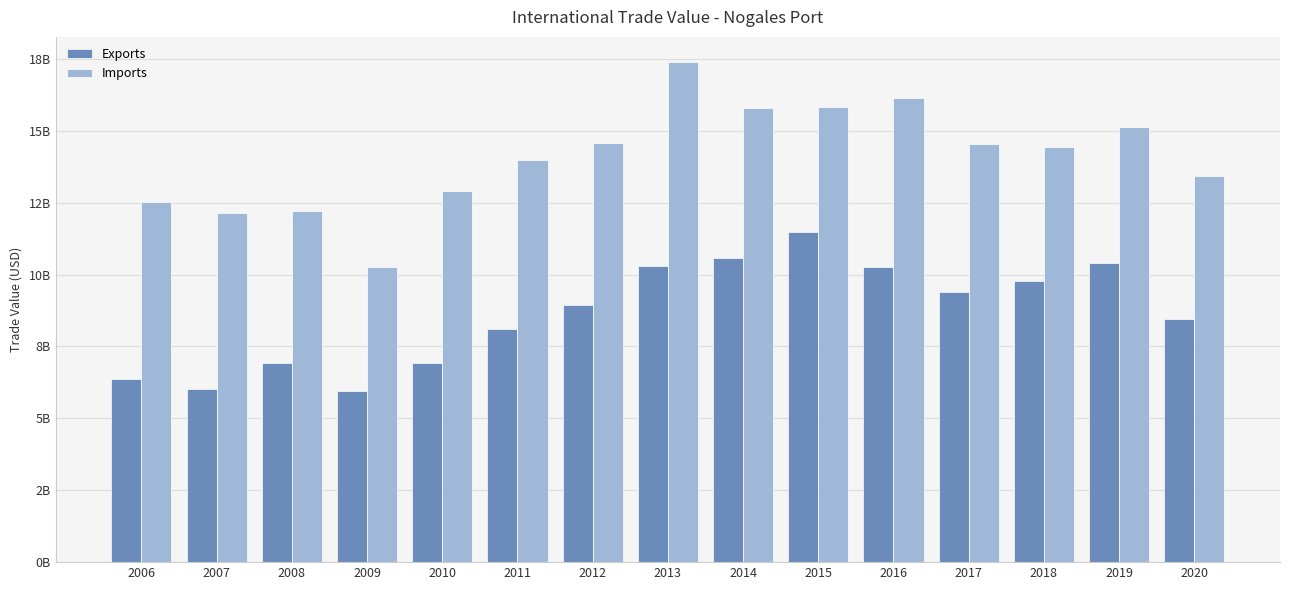

Which series has the largest total across all categories?

Imports